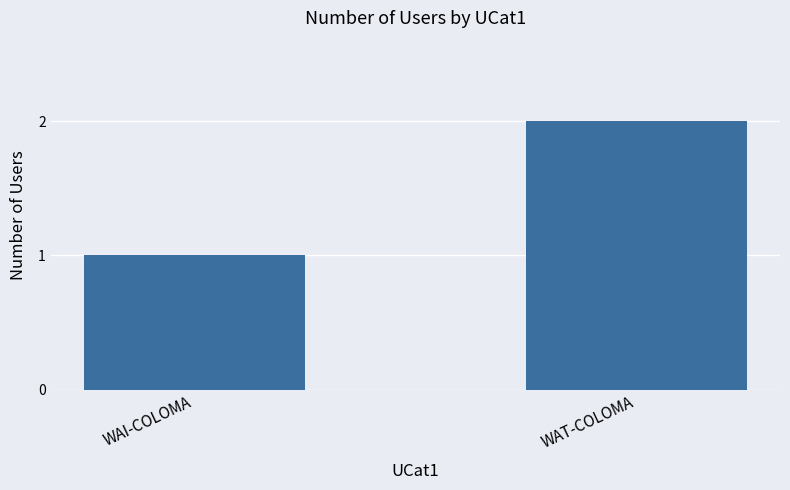

List the labels in order of value, smallest first.

WAI-COLOMA, WAT-COLOMA